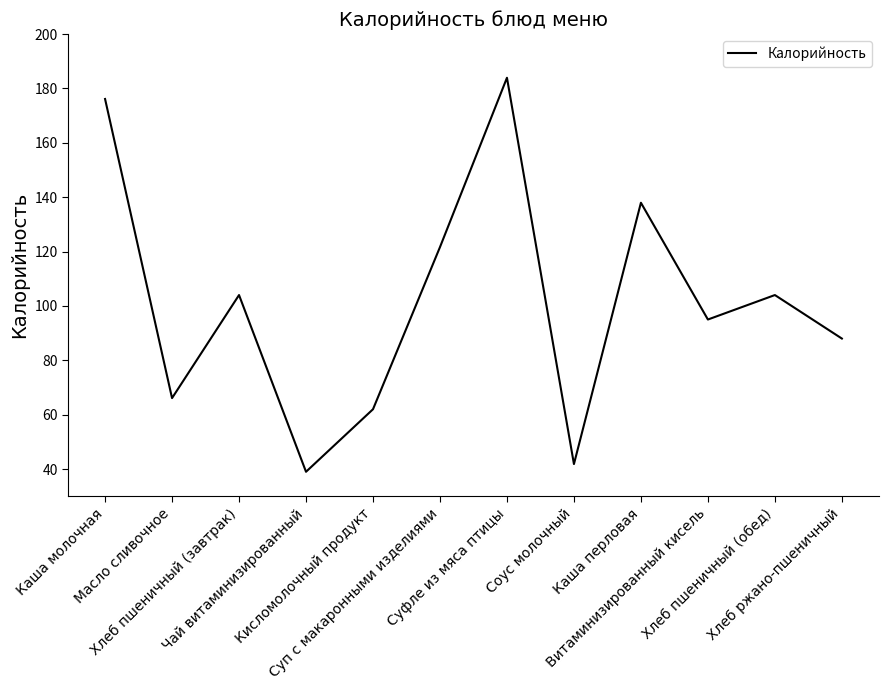

The value at Хлеб пшеничный (обед) is 161.3. True or false?

False